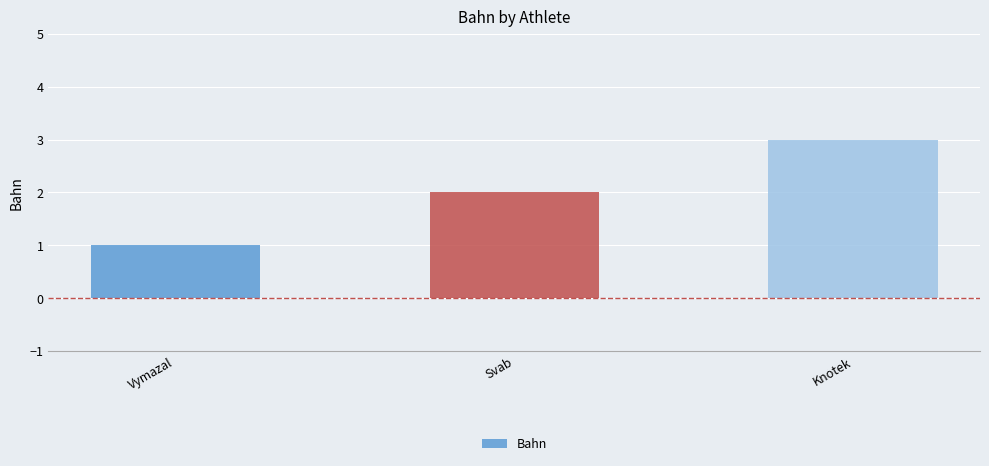

What is the greatest value displayed?

3